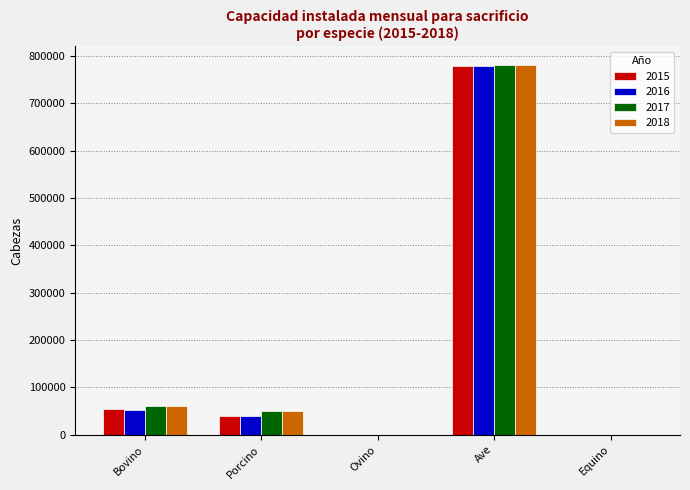

True or false: 2018 has a value of 85581 at Bovino.

False